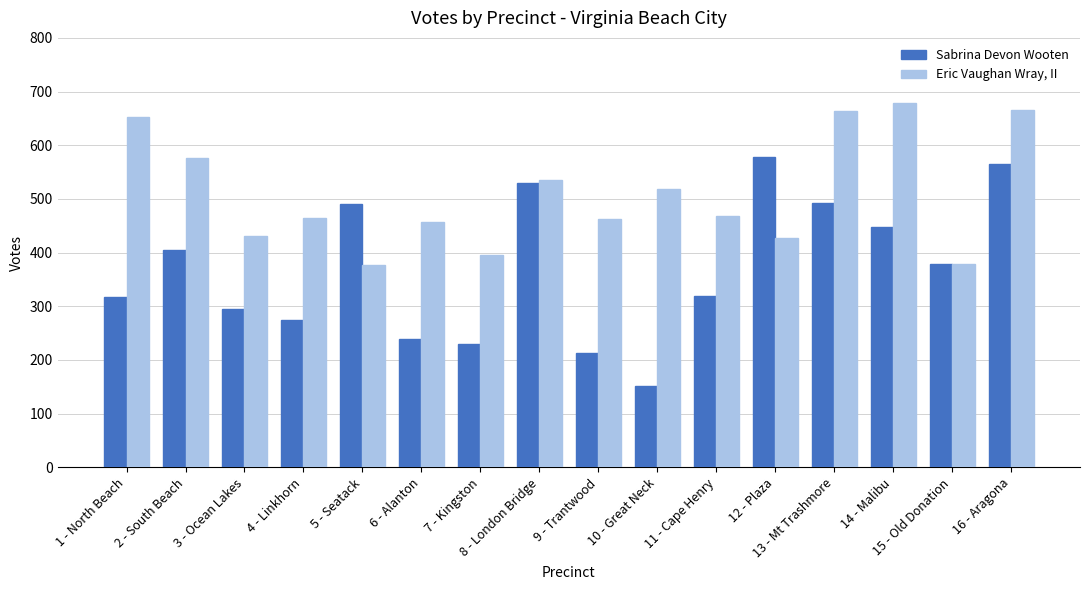

What is the label of the 5th bar from the right?

12 - Plaza